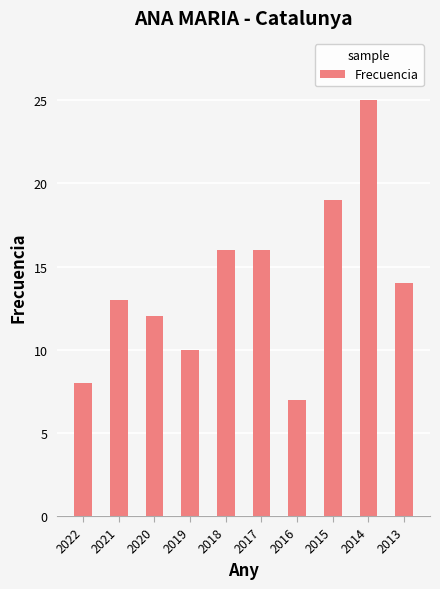

At which category does the chart reach its peak across all series?

2014